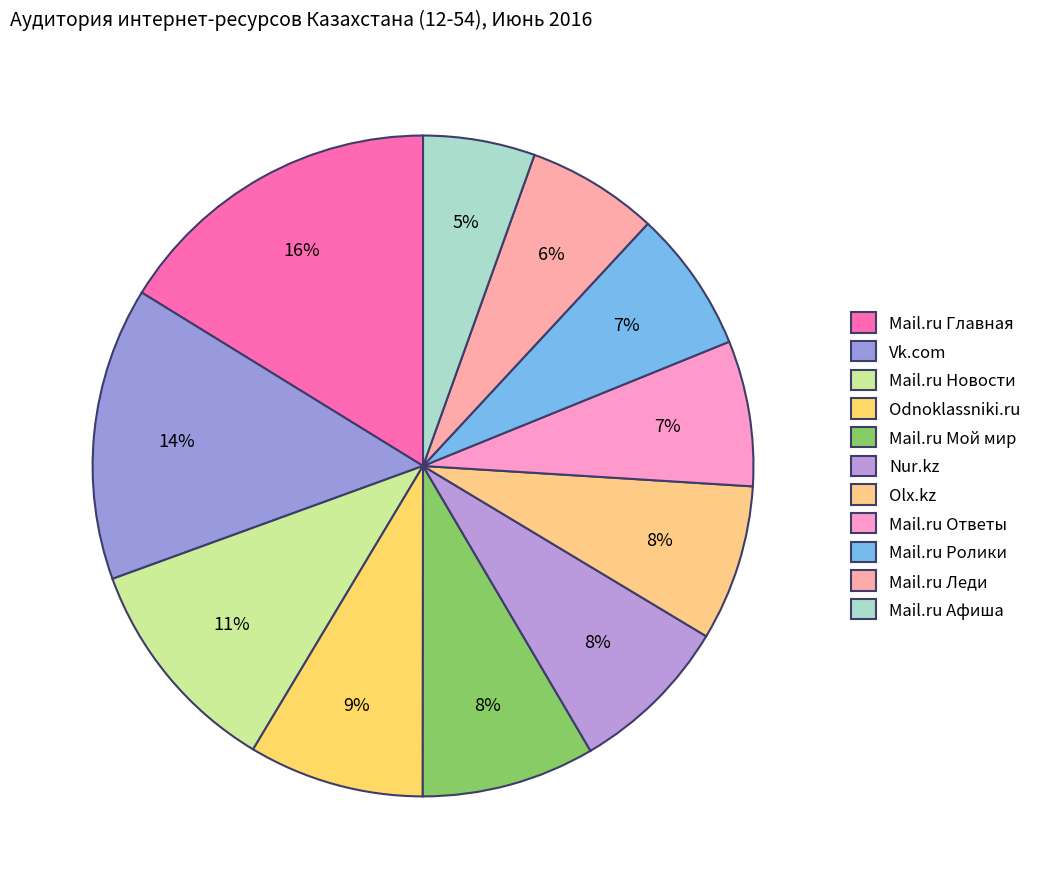

How many segments does this pie chart have?

11